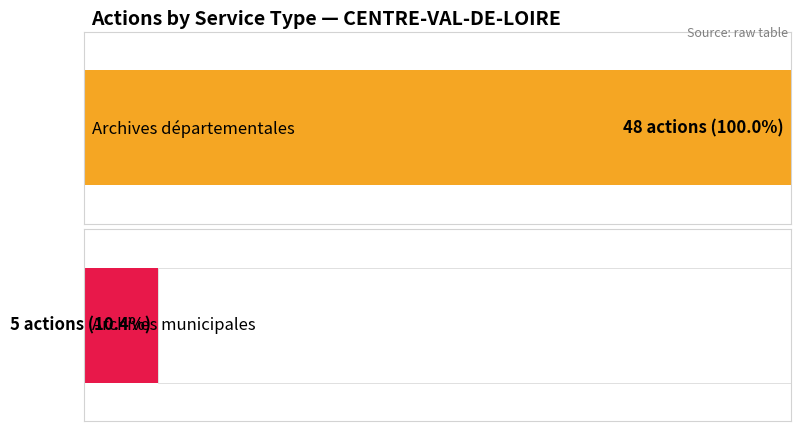

List the series in order of their overall mean, highest first.

Archives départementales, Archives municipales